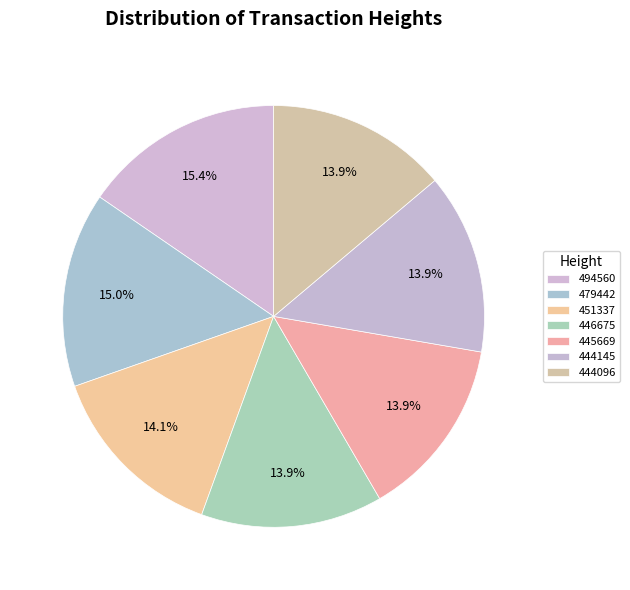

What is the total percentage of 445669 and 494560?

29.3%